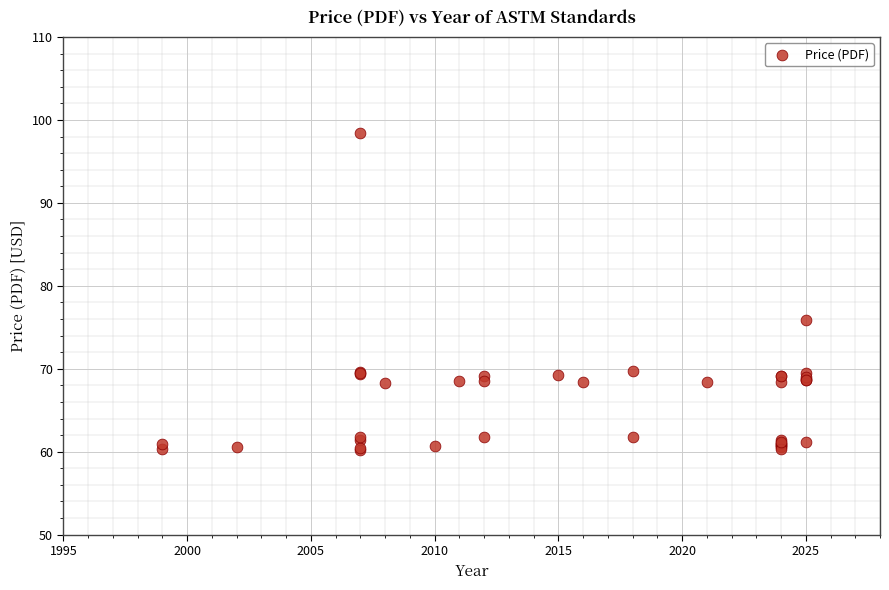

What Y value in the scatter plot is closest to 79?

75.9